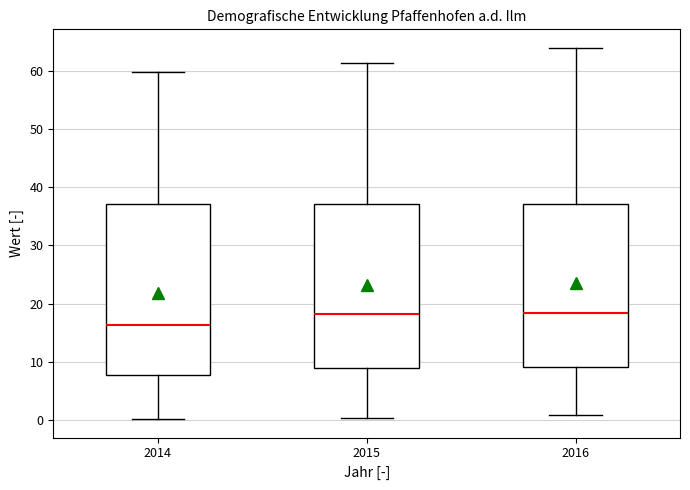

Where does the lower whisker of the box at x = 2016 end on the y-axis? The values are not printed on the chart, so give them approximately, as read against the axis.

1